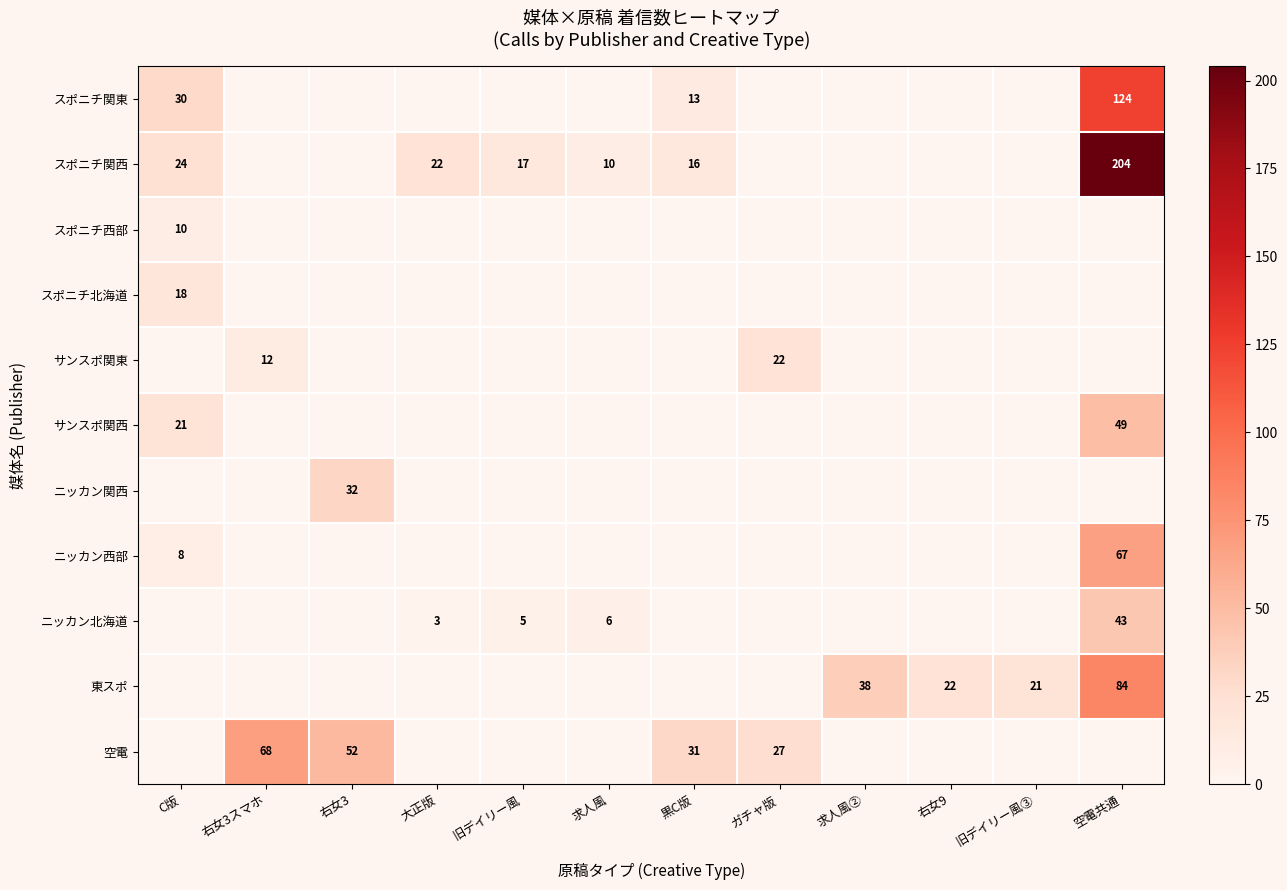

What is the maximum value shown in the chart?

204